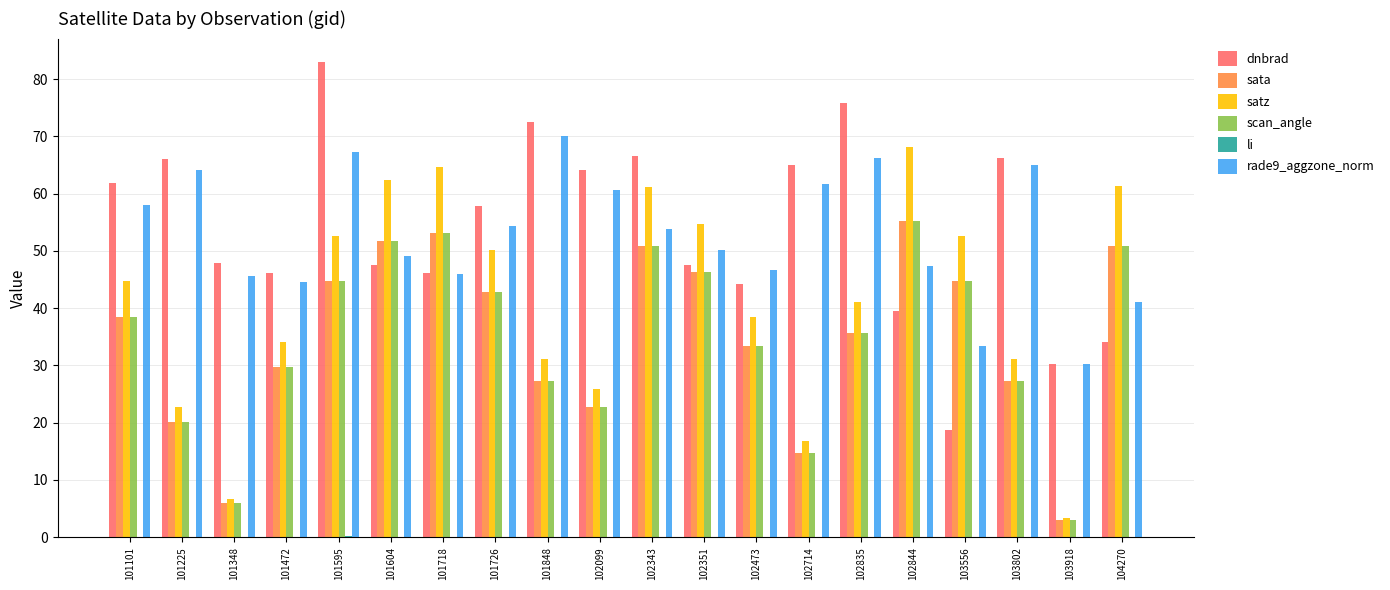

Are the bars grouped side by side (vs. stacked)?

Yes